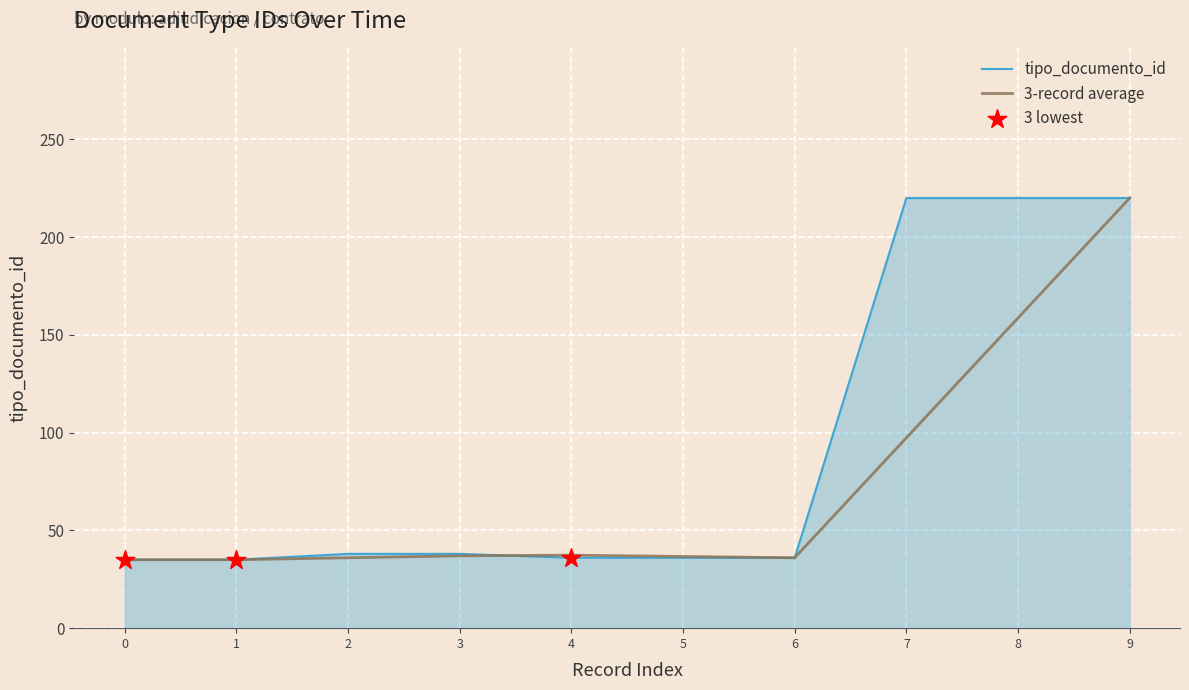

What is the spread (max minus min) of values at 4?

1.3